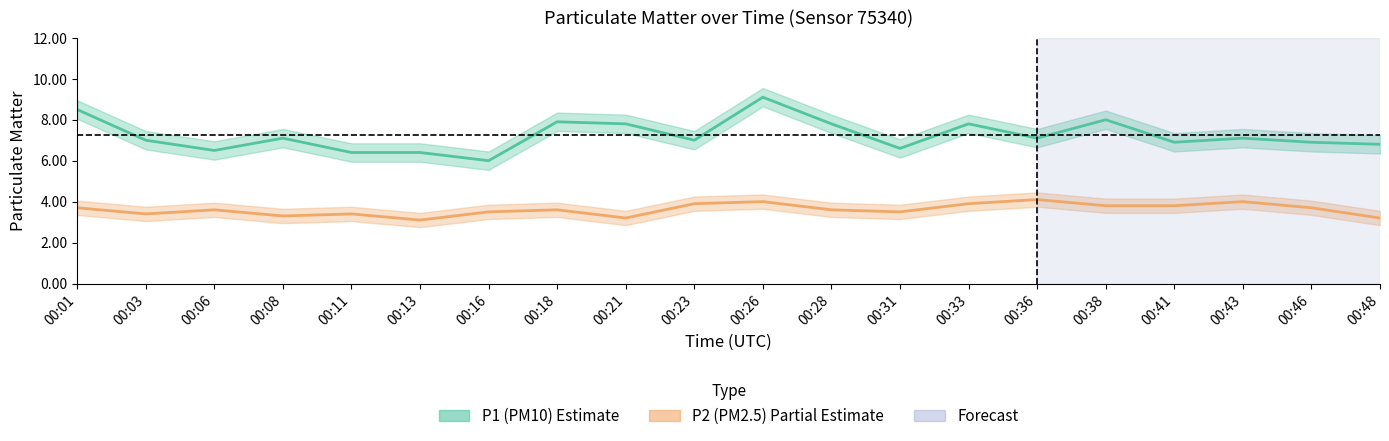

True or false: P2 and P1 intersect in this chart.

False